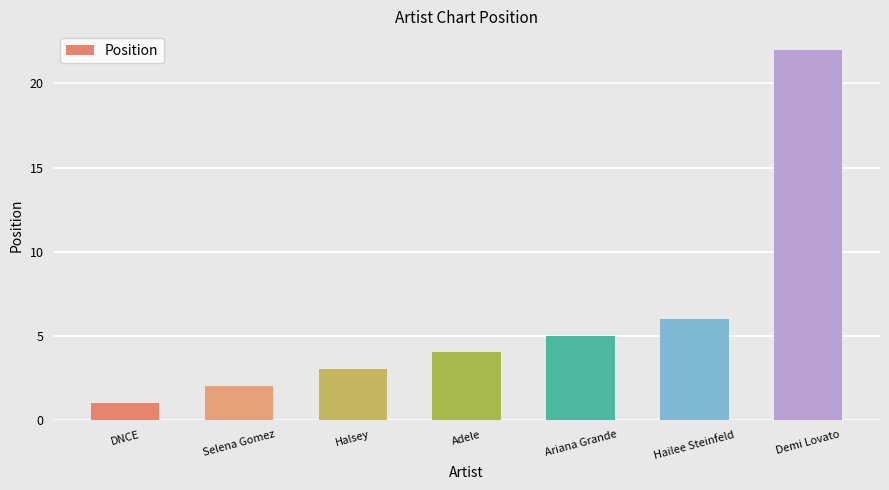

What is the smallest value displayed?

1